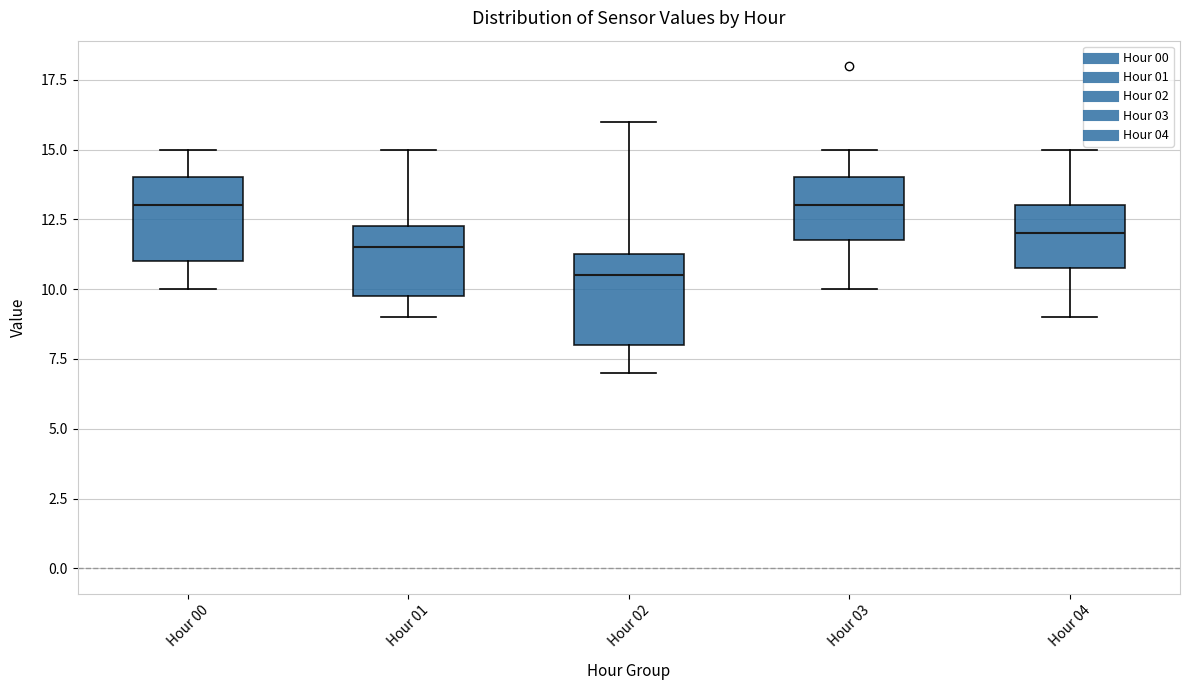

Reading left to right, read every box against the y-axis: the position of its median line, the range the box covers, and the ends of its whiskers. The values are not printed on the chart, so give them approximately, as read against the axis.

Hour 00: median 13.0, box 11.0 to 14.0, whiskers 10.0 to 15.0
Hour 01: median 11.5, box 10.0 to 12.5, whiskers 9.0 to 15.0
Hour 02: median 10.5, box 8.0 to 11.5, whiskers 7.0 to 16.0
Hour 03: median 13.0, box 12.0 to 14.0, whiskers 10.0 to 15.0
Hour 04: median 12.0, box 11.0 to 13.0, whiskers 9.0 to 15.0